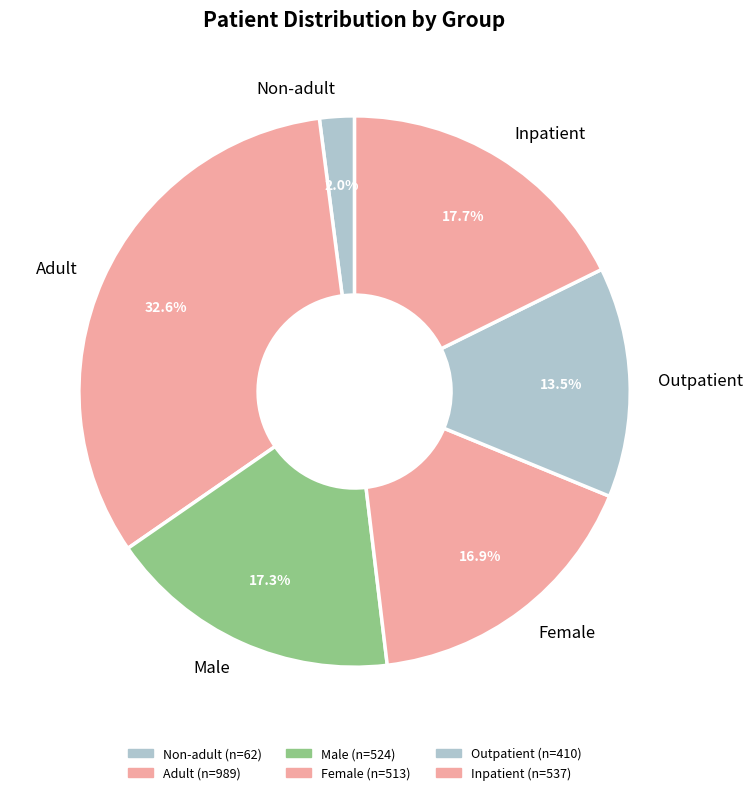

What is the largest slice in the pie chart?

Adult